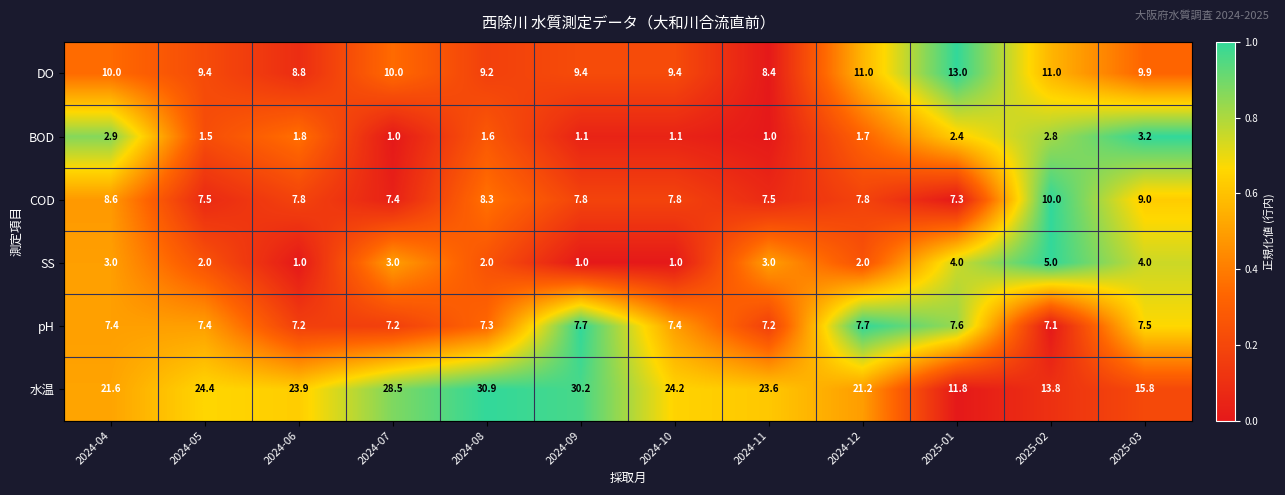

Which series has the largest range (max minus min)?

水温